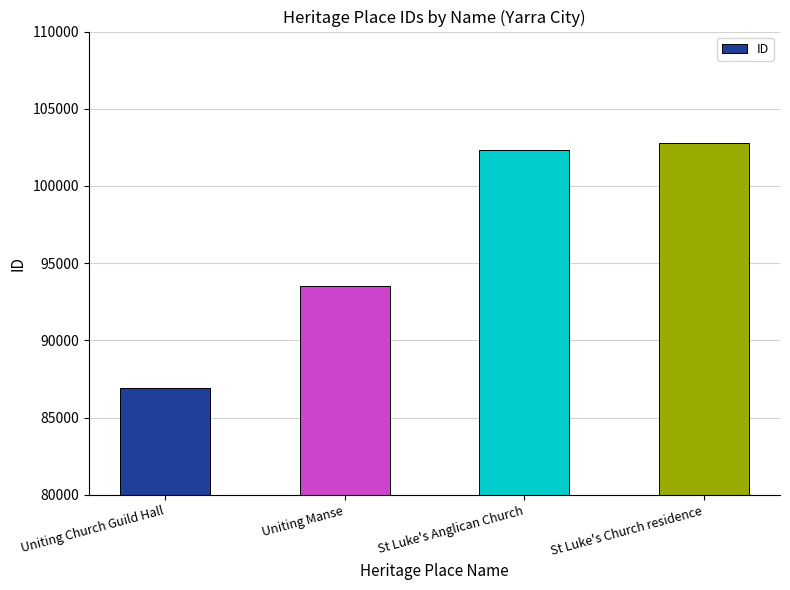

Rank the categories by value from highest to lowest.

St Luke's Church residence, St Luke's Anglican Church, Uniting Manse, Uniting Church Guild Hall